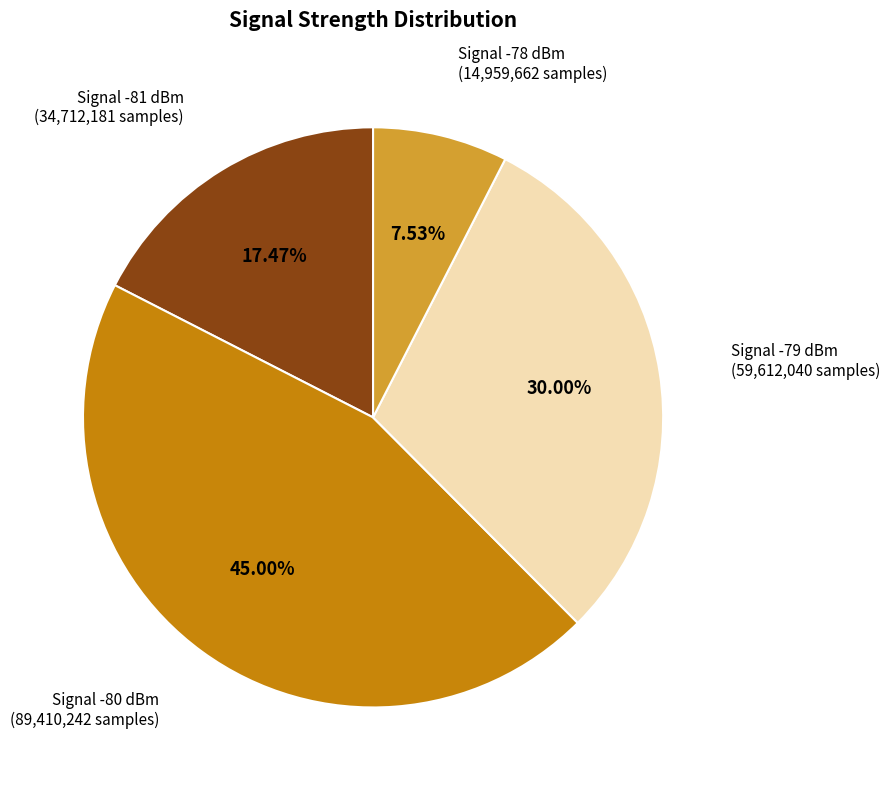

Does any single category account for the majority?

No